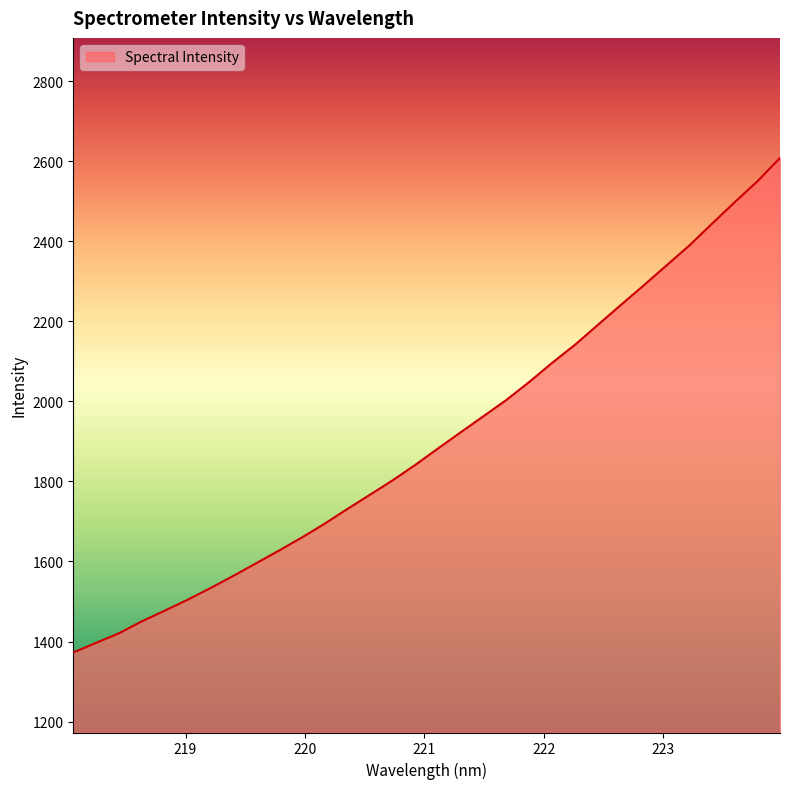

What is the difference between the maximum and minimum values?

1235.4